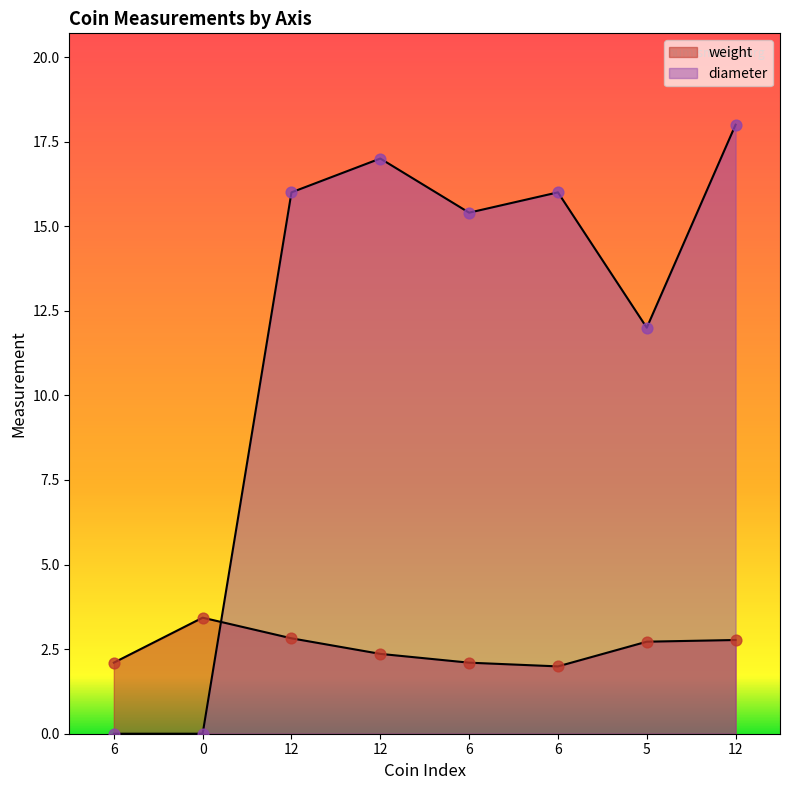

At how many categories does at least one series exceed 10?

6